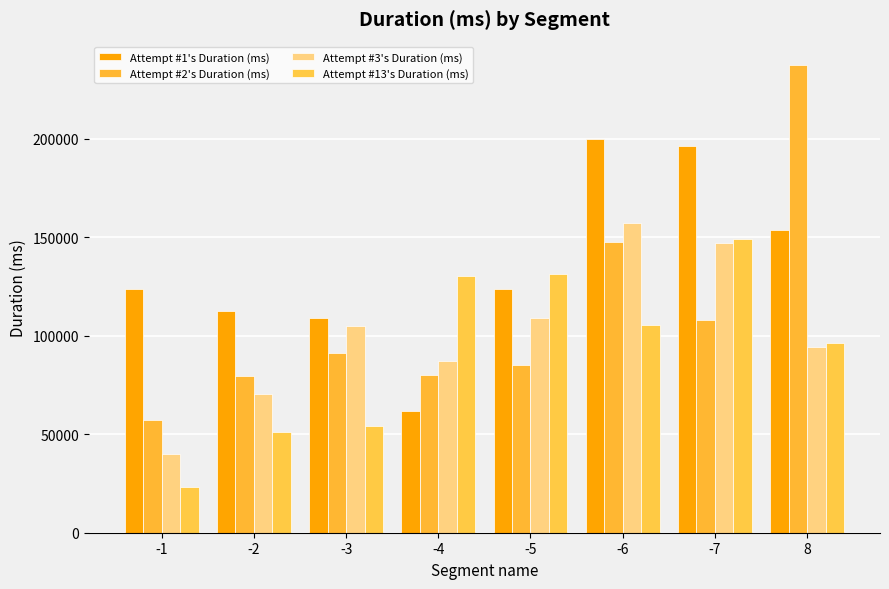

Reading left to right, transcribe all the data shown in this chart.

Attempt #1's Duration (ms): 123525	112678	108898	61804	124011	200158	196383	153964
Attempt #2's Duration (ms): 57354	79367	91047	80000	85352	147860	108134	237511
Attempt #3's Duration (ms): 39876	70218	104858	87337	108793	157108	147133	94452
Attempt #13's Duration (ms): 23217	51001	54343	130249	131506	105439	149178	96580